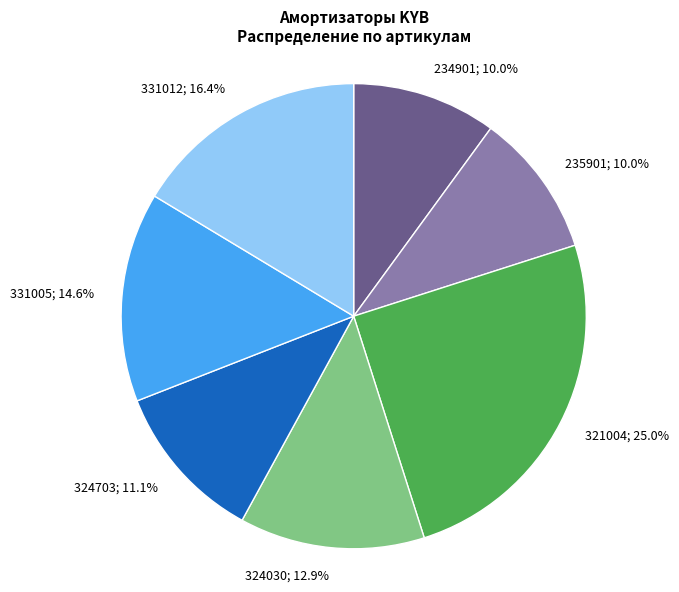

Is there a majority slice in this chart?

No